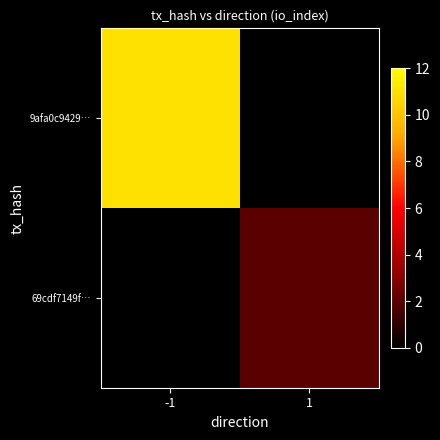

List the labels in order of 69cdf7149f… value, largest first.

-1, 1